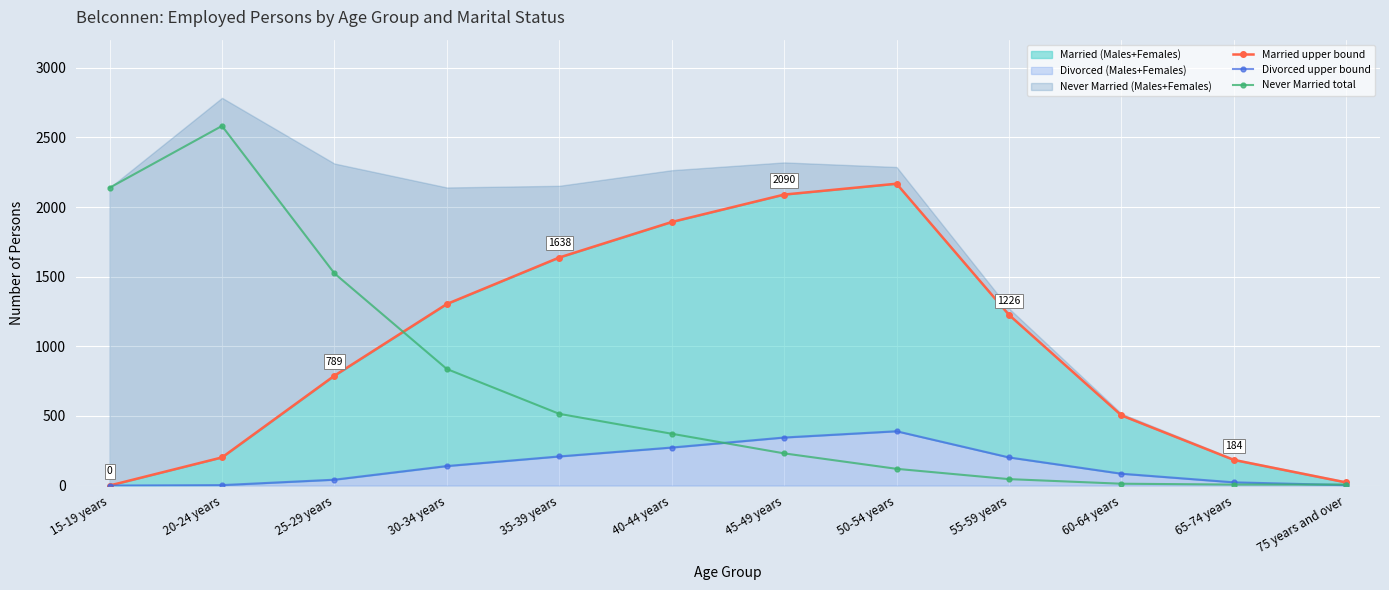

What is the difference between the maximum and minimum values in the Never Married total series?

2576